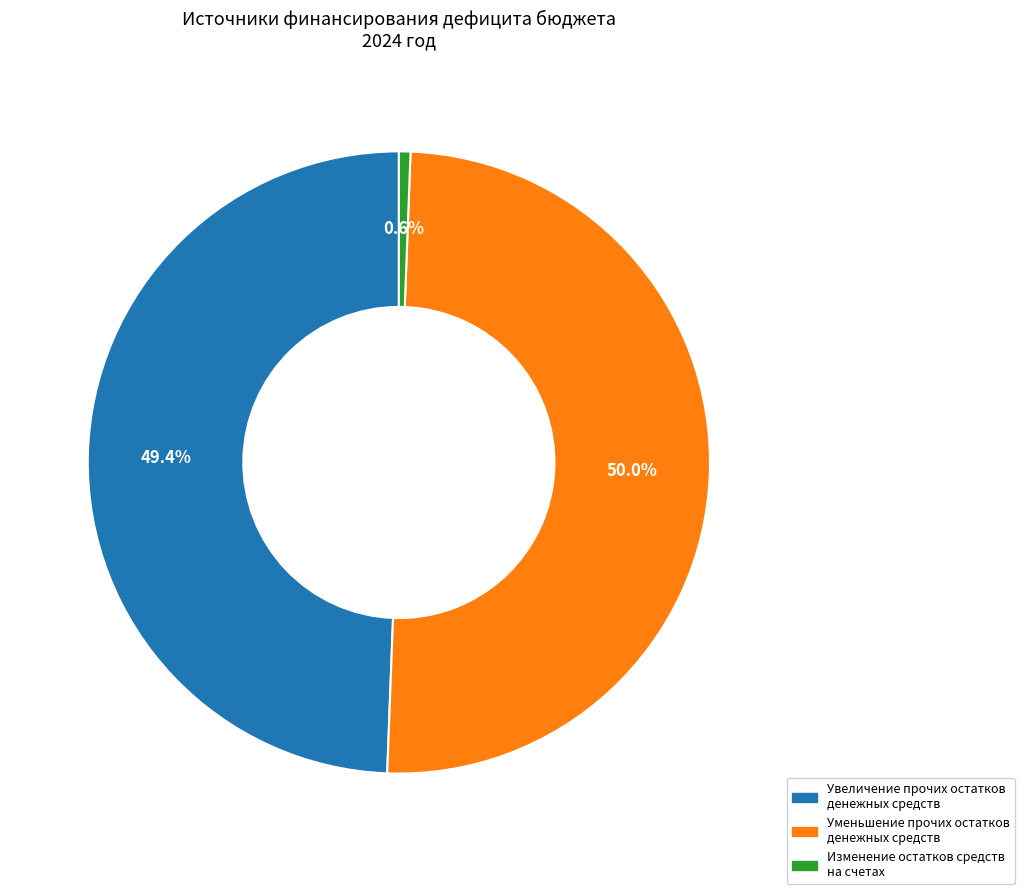

What is the smallest slice in the pie chart?

Изменение остатков средств на счетах